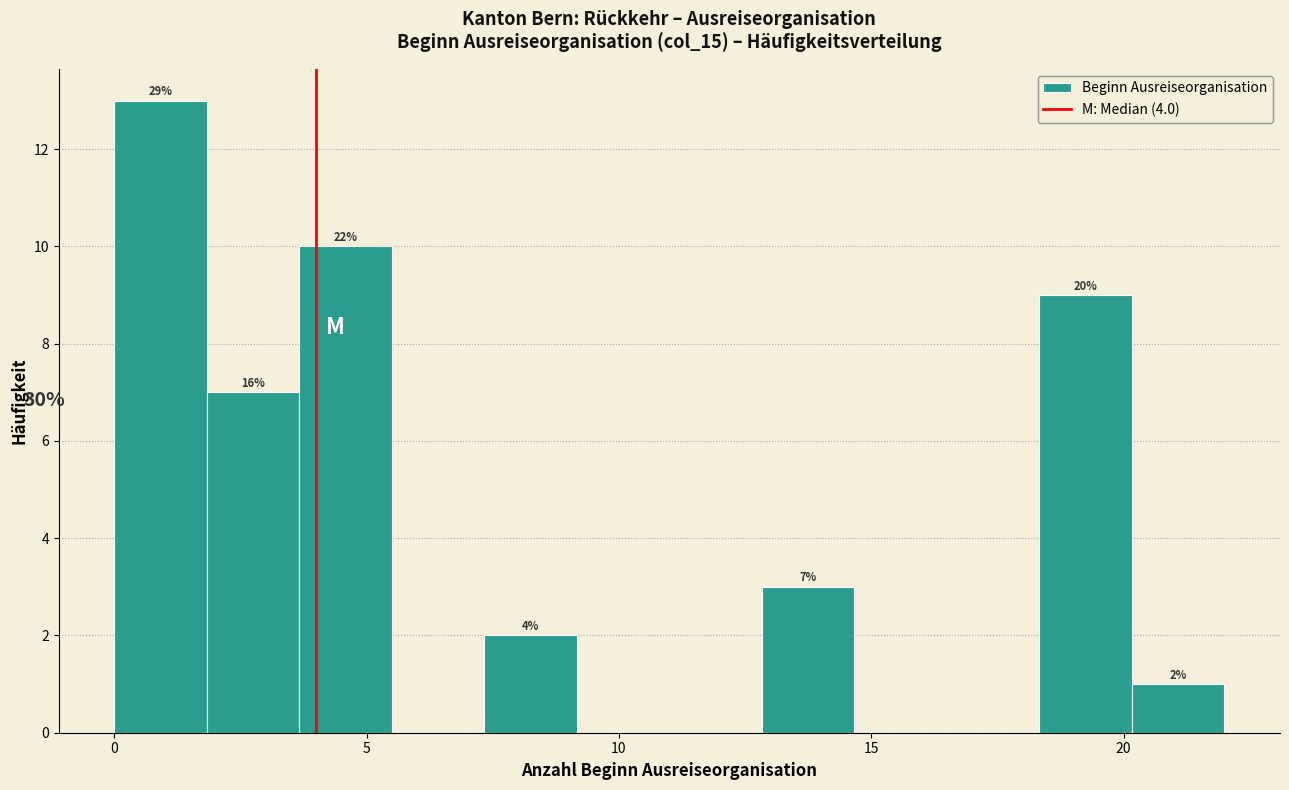

Read against the x-axis, roughly where is the centre of the tallest bar?

1.0